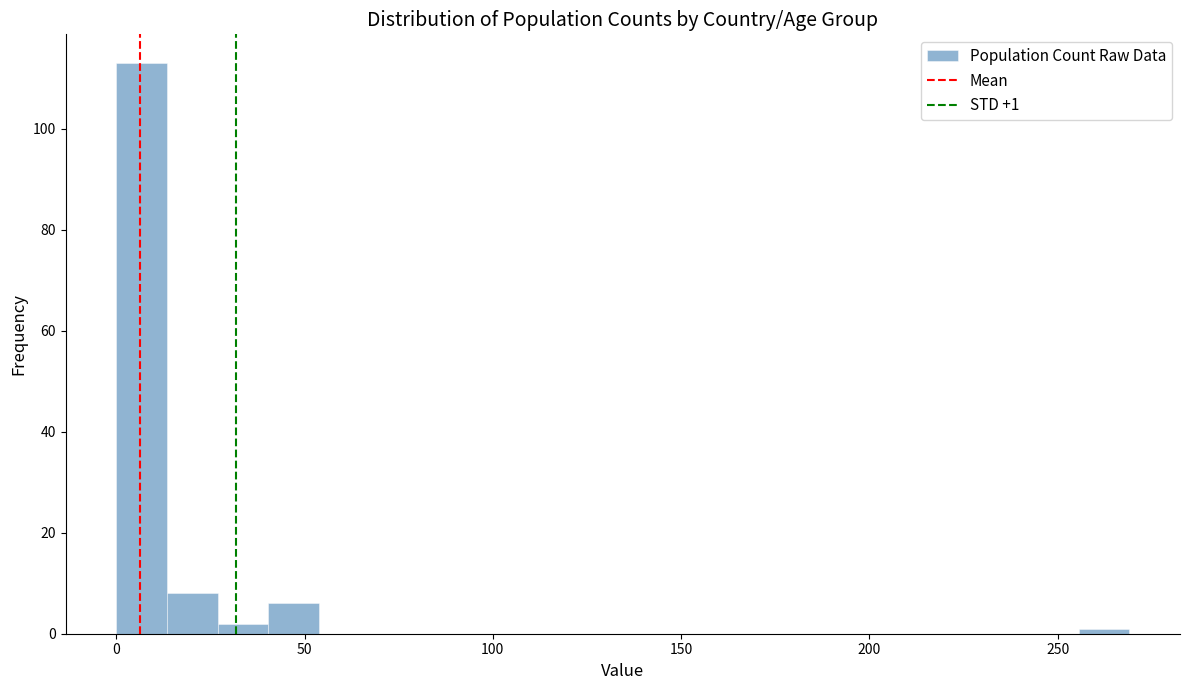

Read against the x-axis, roughly where is the centre of the tallest bar?

5